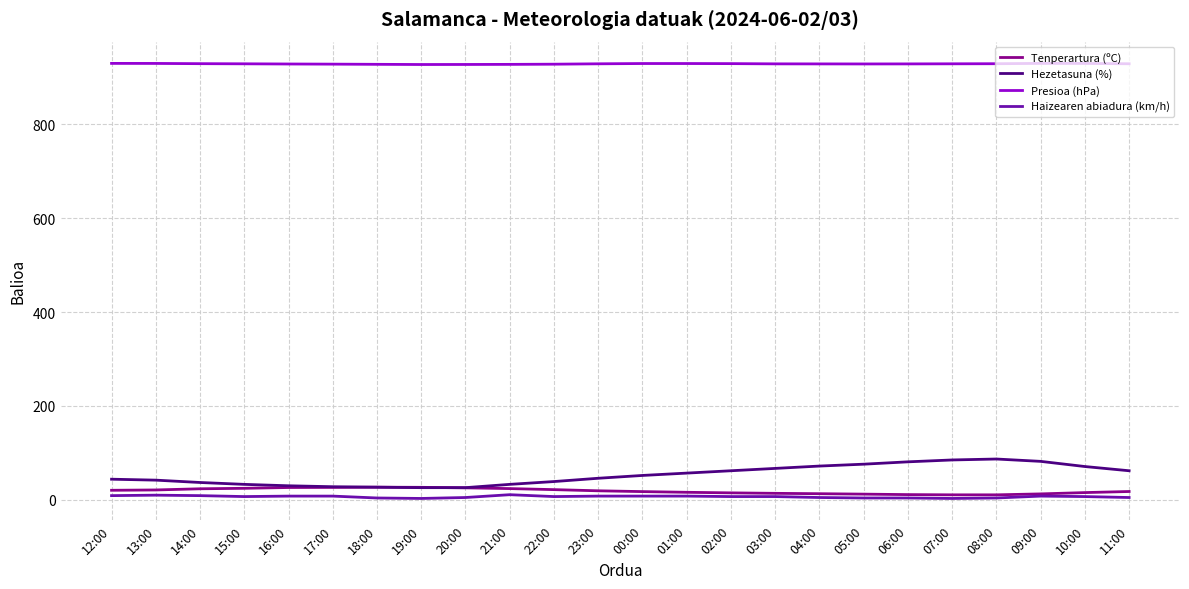

True or false: Presioa (hPa) and Tenperartura (ºC) cross at least once.

False